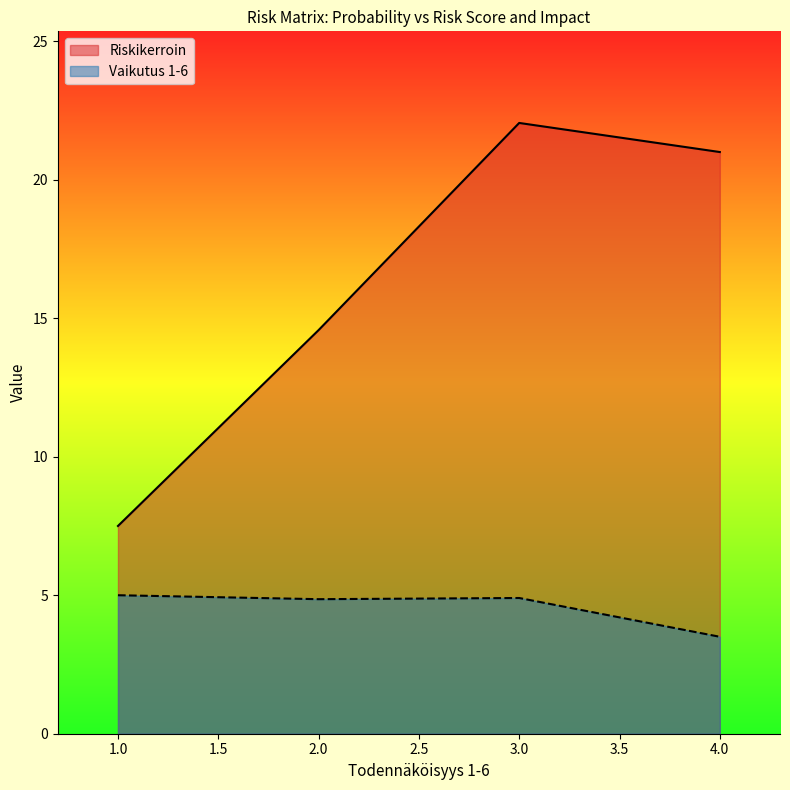

List the series in order of their peak value, lowest first.

Vaikutus 1-6, Riskikerroin